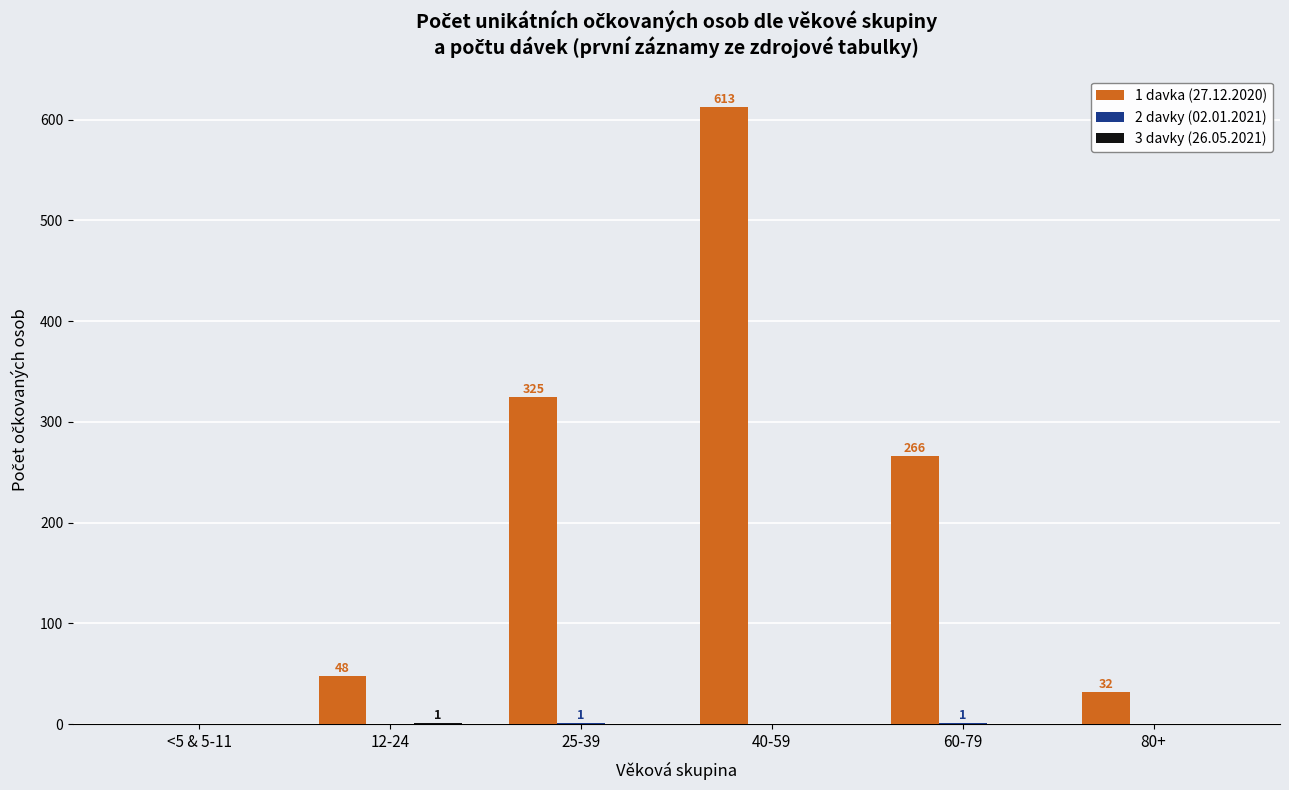

What is the total value across all series at 40-59?

613